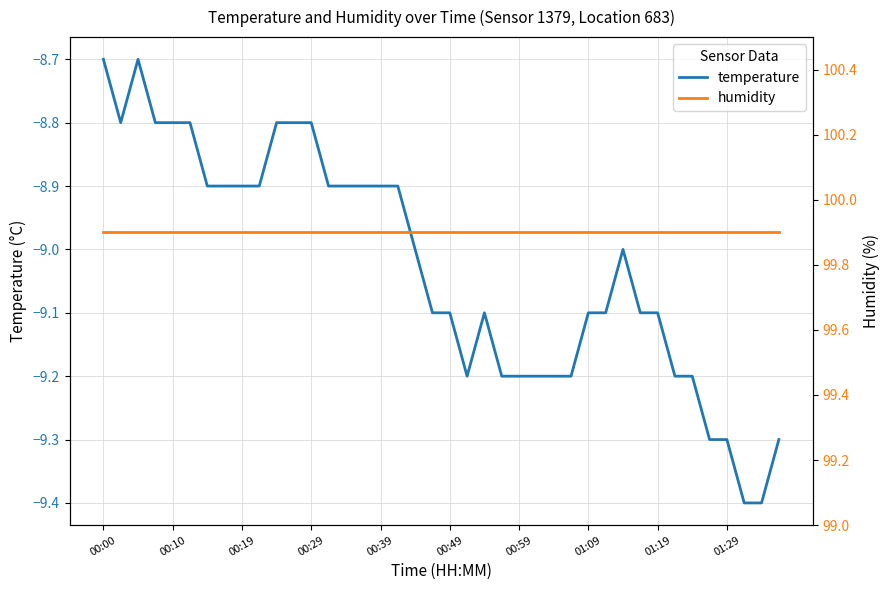

True or false: humidity and temperature cross at least once.

False